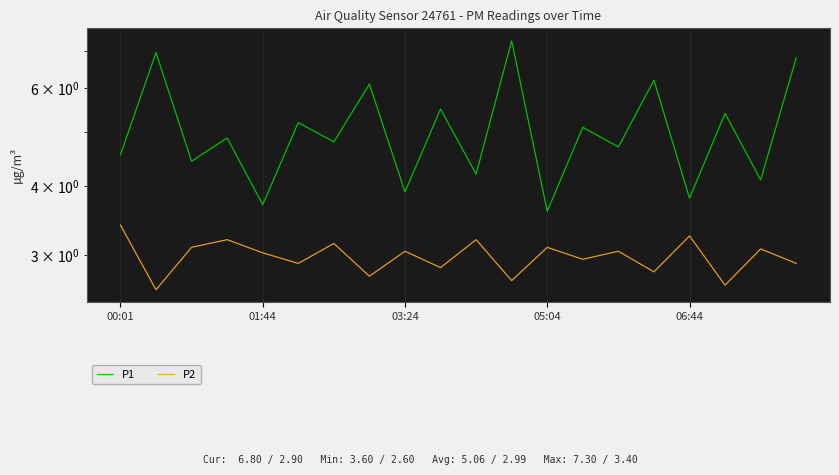

What is the difference between the second highest and minimum values in the P1 series?

3.4